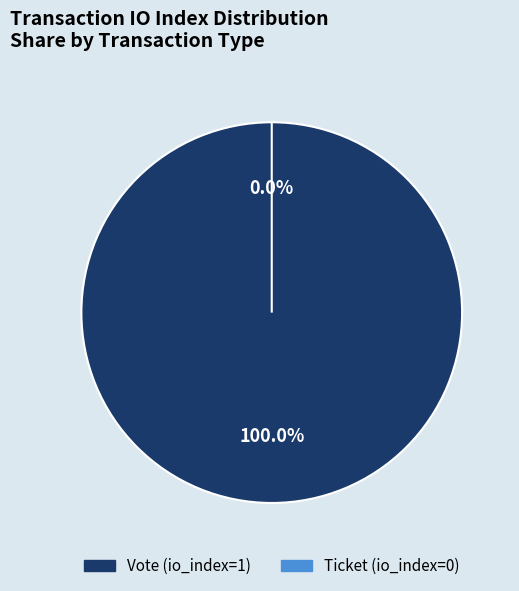

The Vote (io_index=1) slice represents 100% of the pie. True or false?

True